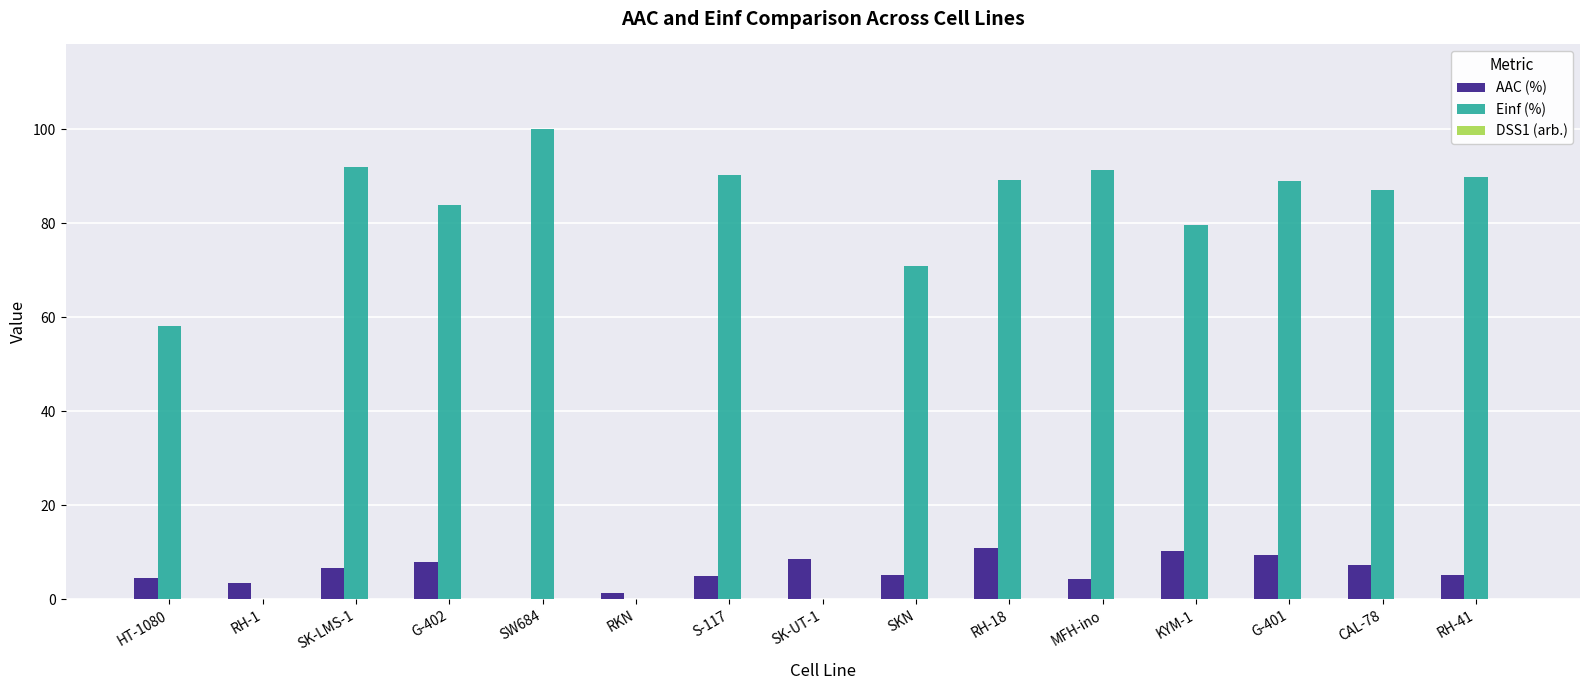

Is it true that AAC (%) equals 4.5 at HT-1080?

True